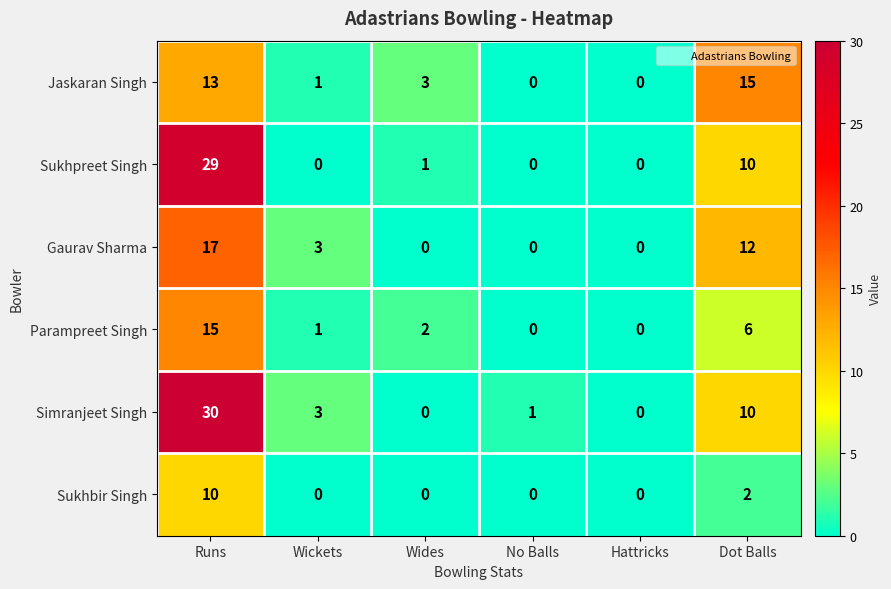

What is the spread (max minus min) of values at No Balls?

1